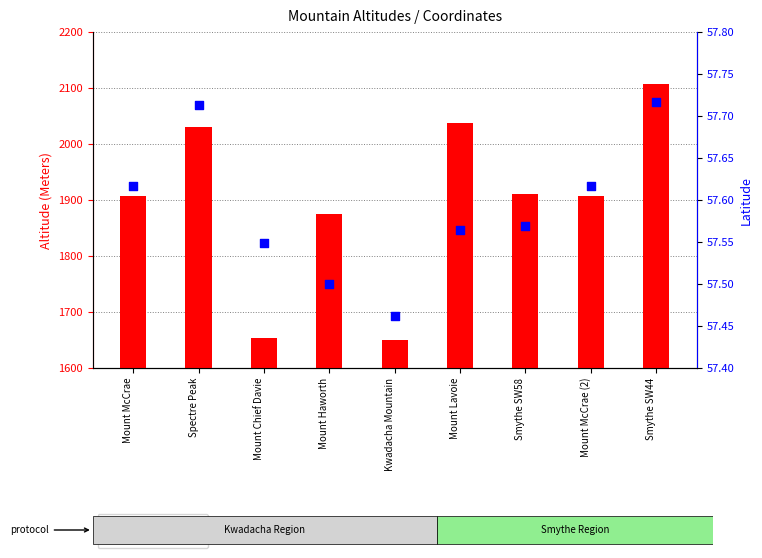

What are all the series names shown in the legend?

Altitude (Meters), Latitude